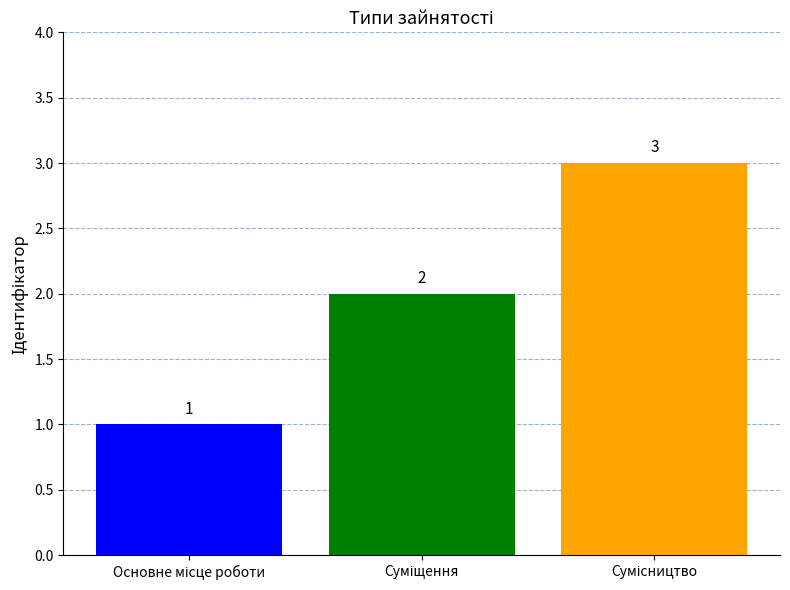

Count the values in the range 1 to 3.

3